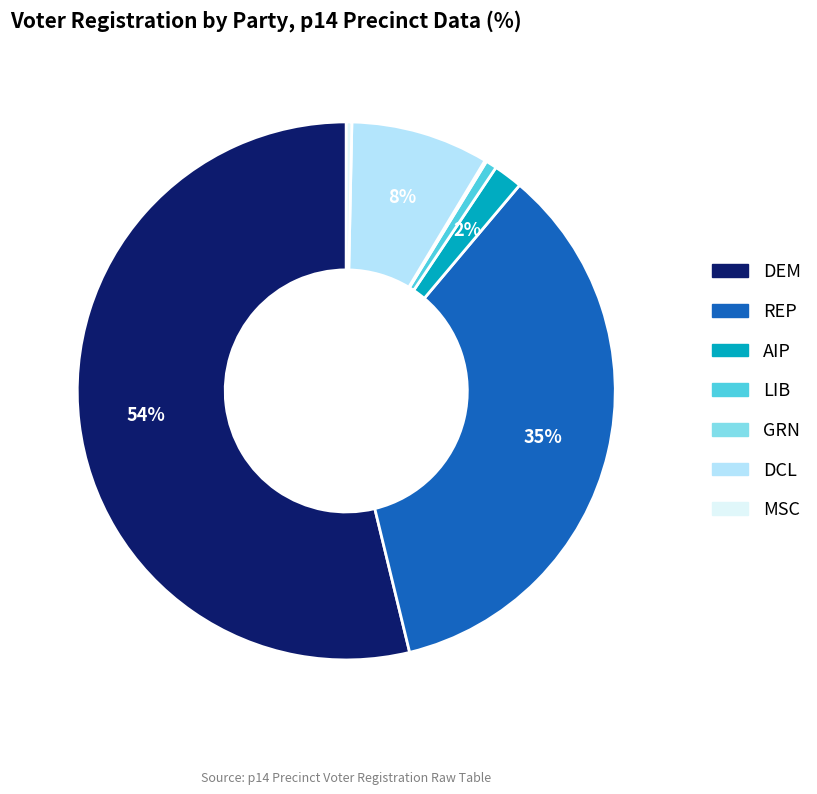

Does any single category account for the majority?

Yes